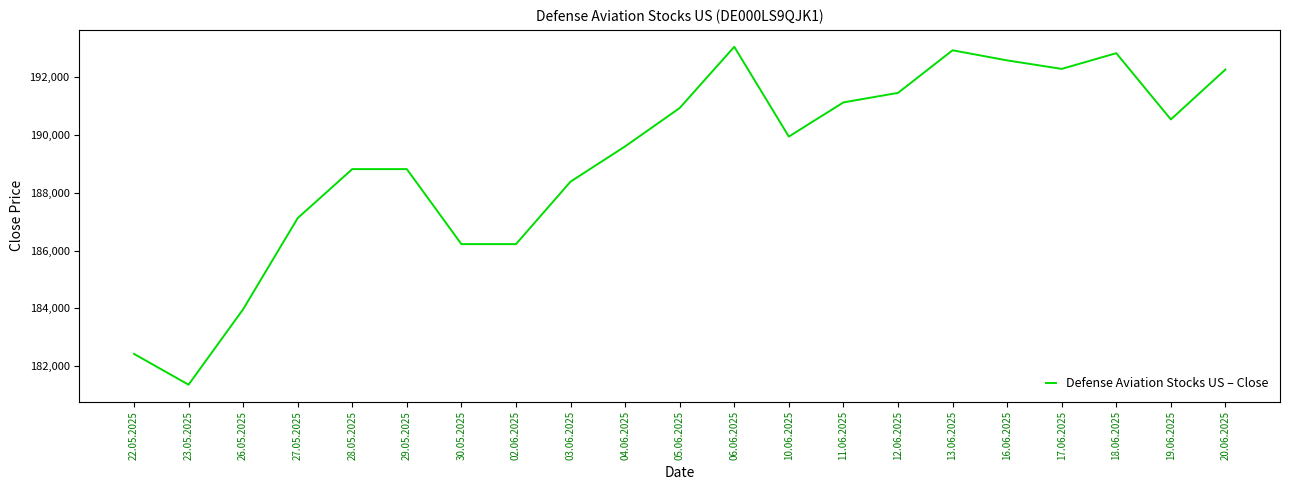

What is the difference between the values at 23.05.2025 and 30.05.2025?

4867